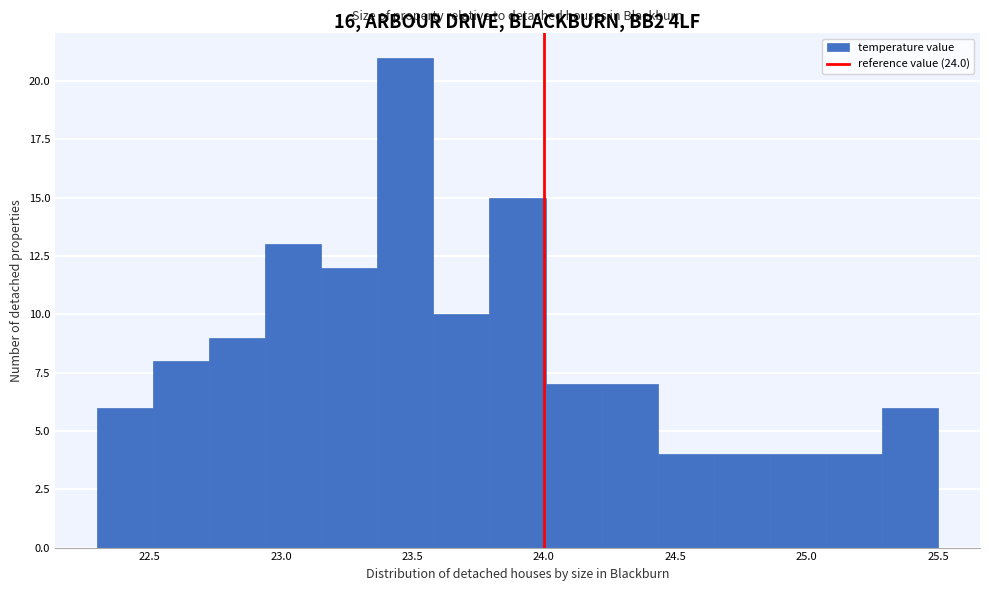

Over which range of the x-axis is the bar tallest?

23.35 to 23.60